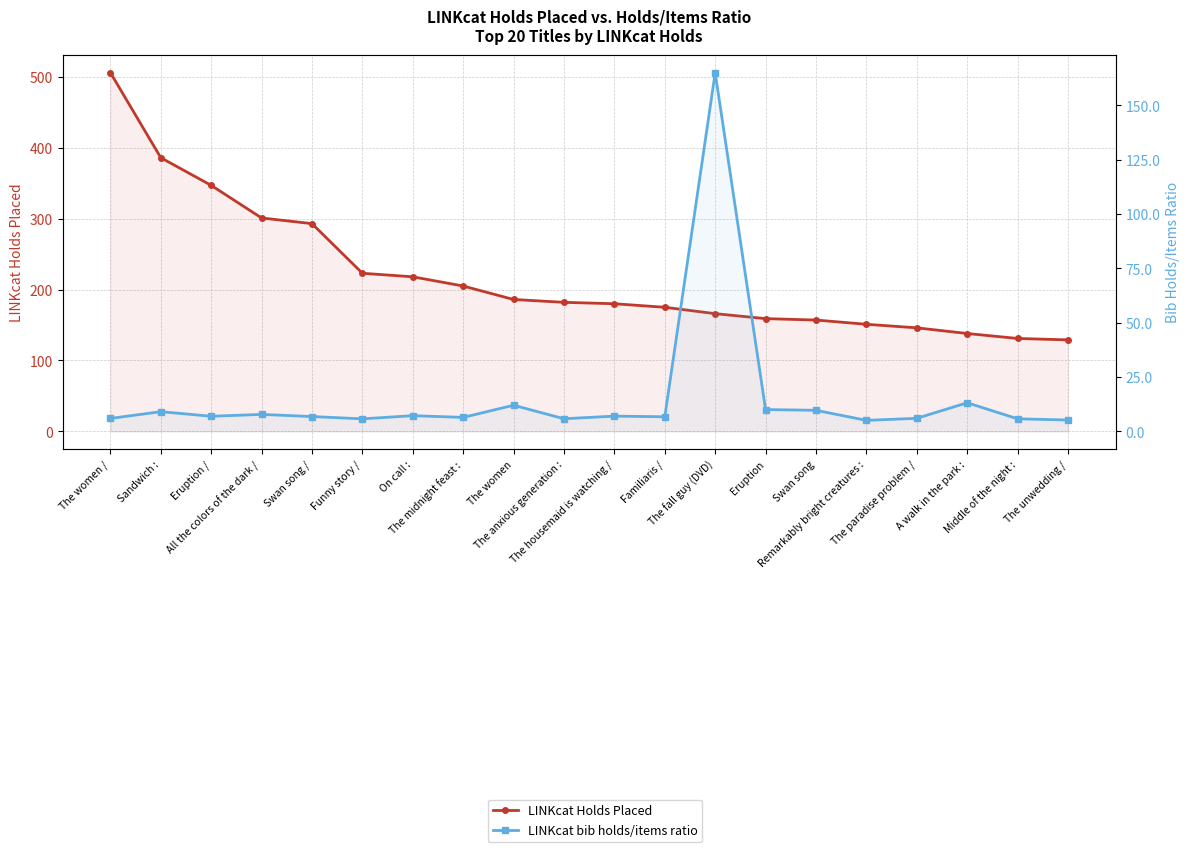

True or false: LINKcat Holds Placed and LINKcat bib holds/items ratio intersect in this chart.

False